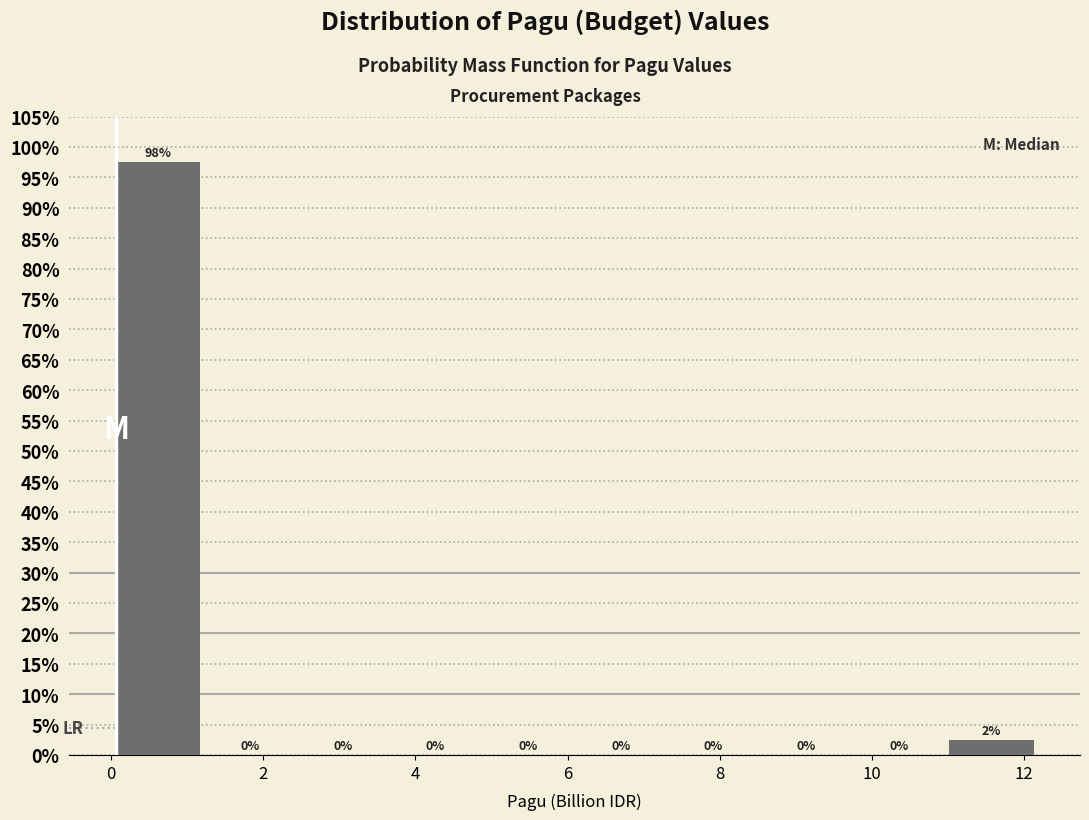

Over which range of the x-axis is the bar tallest?

0.0 to 1.2